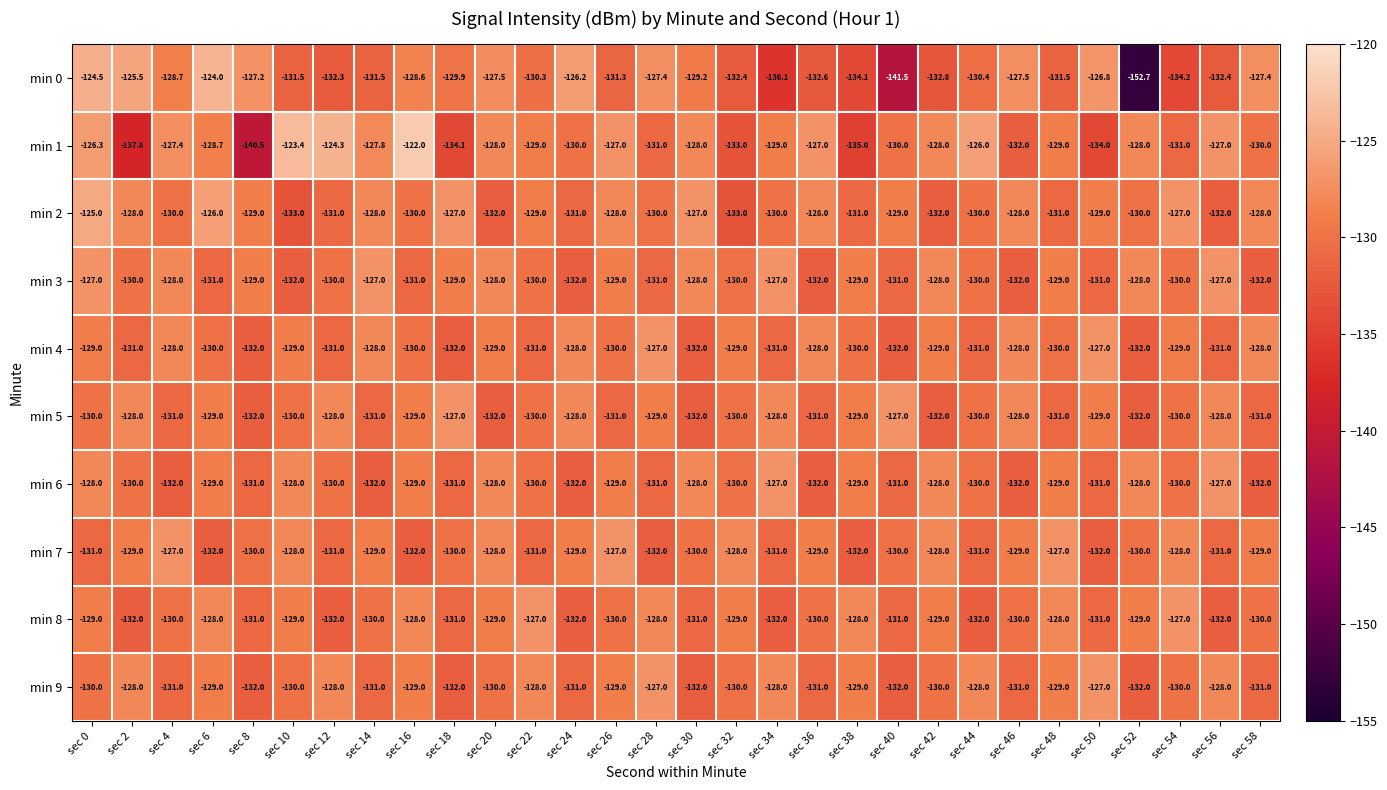

Is it true that min 3 equals -129.0 at sec 26?

True